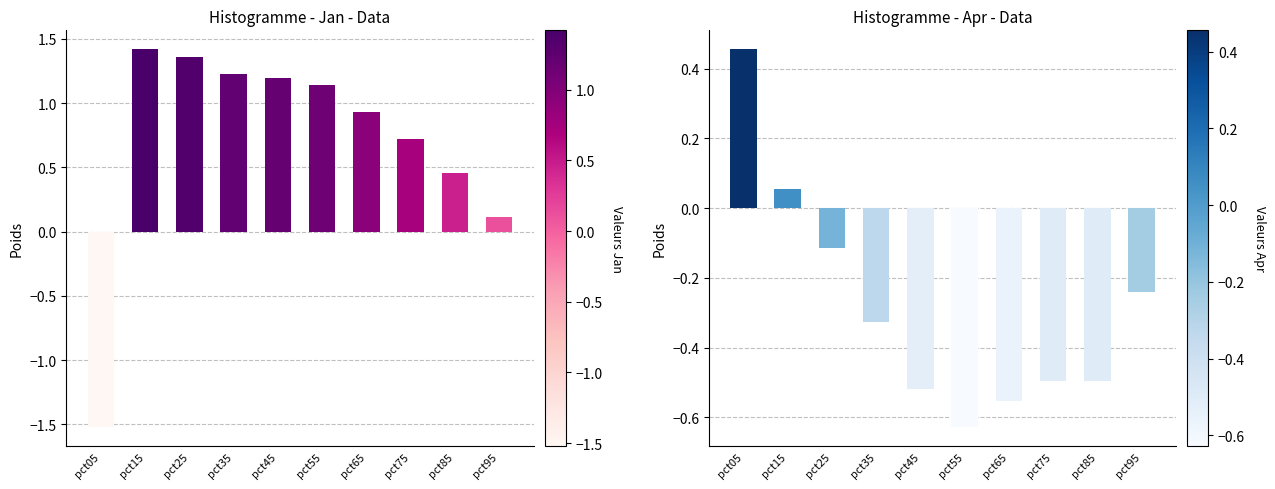

List the series in order of their peak value, lowest first.

Apr, Jan